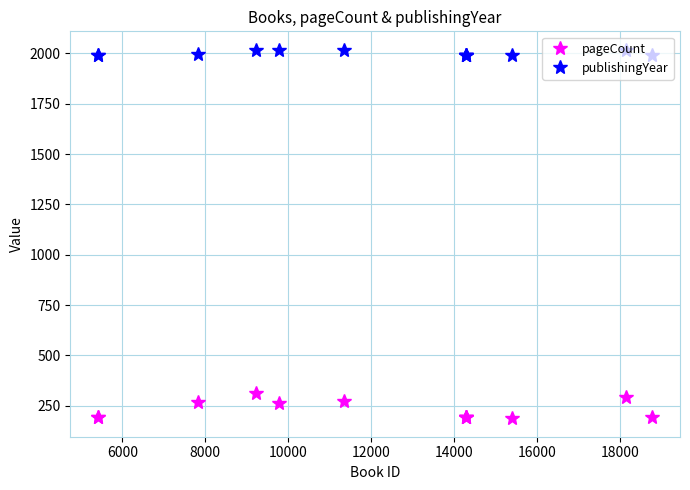

What is the lowest value of the publishingYear series?

1993